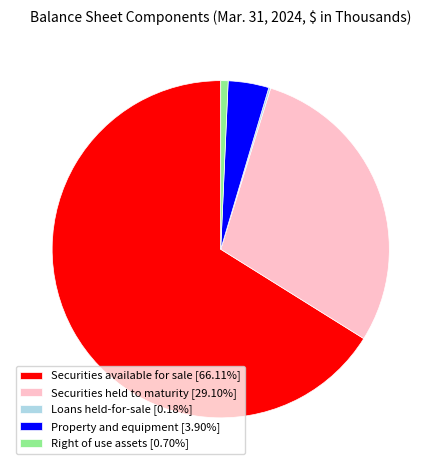

Combined, do Securities available for sale [66.11%] and Securities held to maturity [29.10%] account for over 50%?

Yes